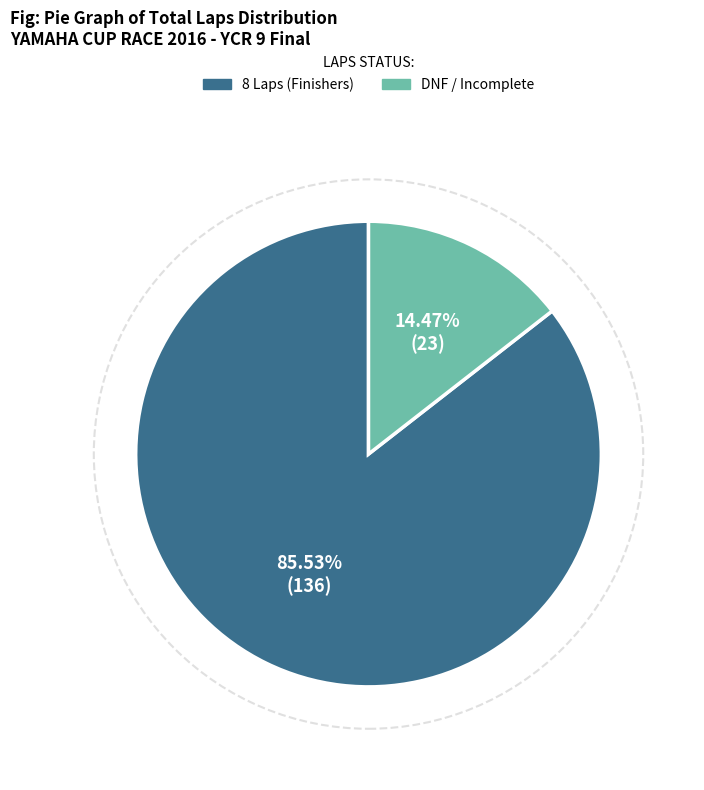

Does any single category account for the majority?

Yes